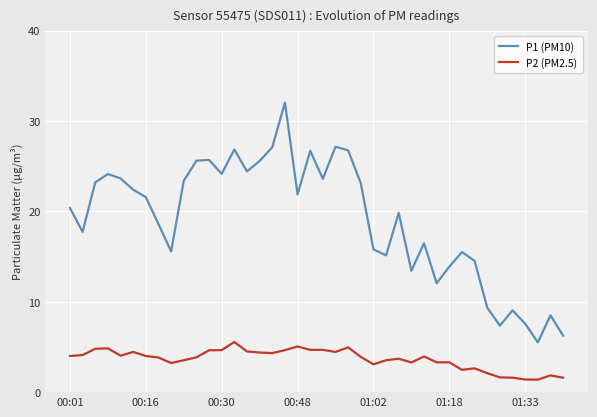

How many interior local valleys does the P1 (PM10) series have?

11